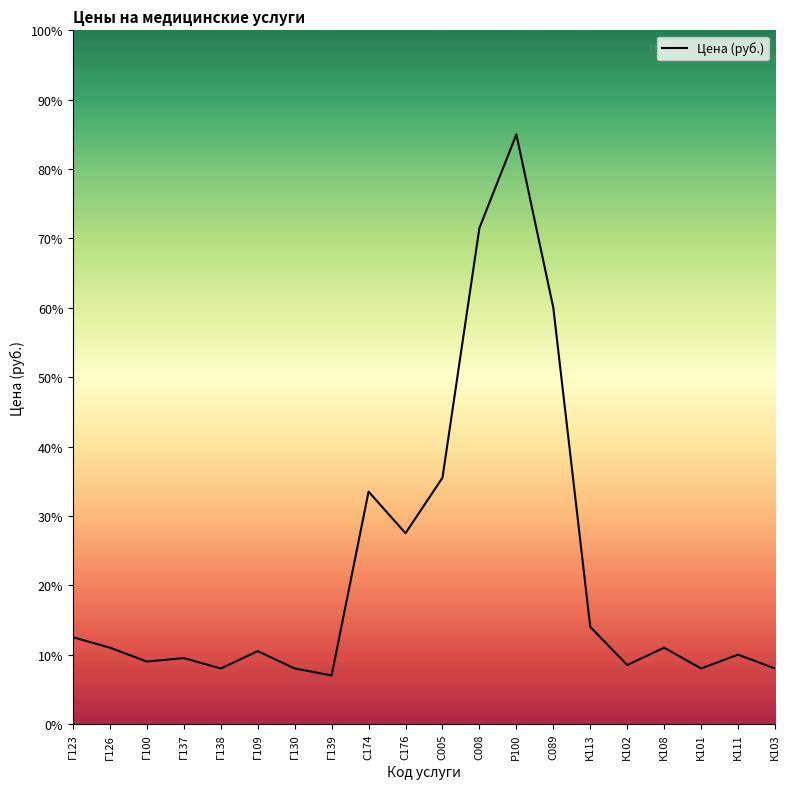

Is this an area chart (filled region under the line)?

Yes